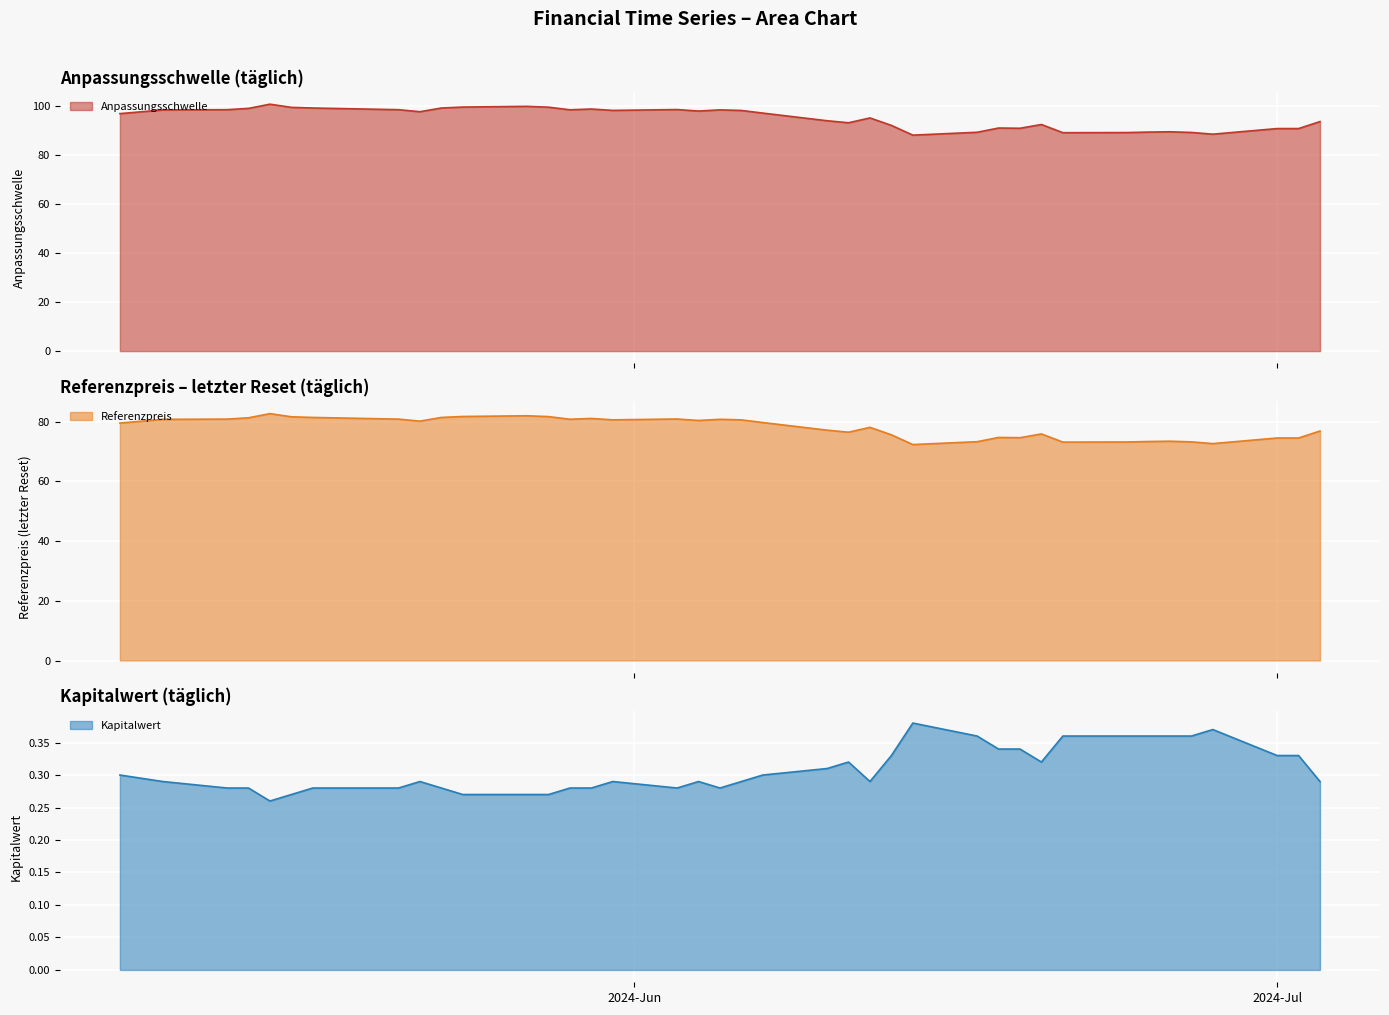

True or false: Anpassungsschwelle has a value of 22.4 at 2024-06-27.

False